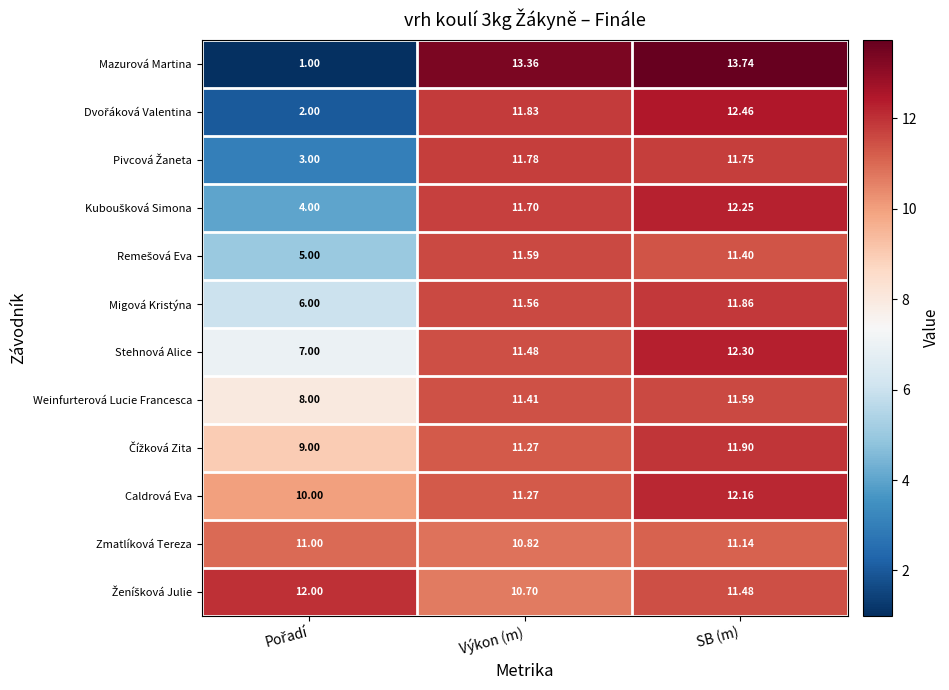

Which series has the largest range (max minus min)?

Mazurová Martina